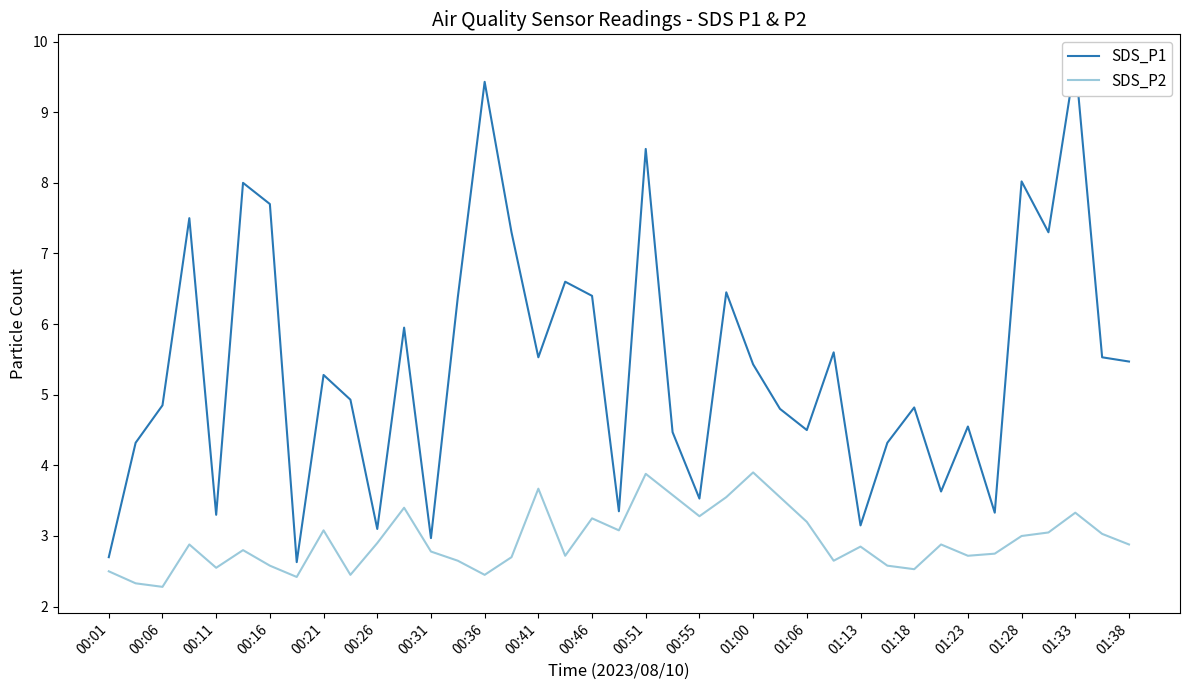

What is the spread (max minus min) of values at 00:41?

1.9